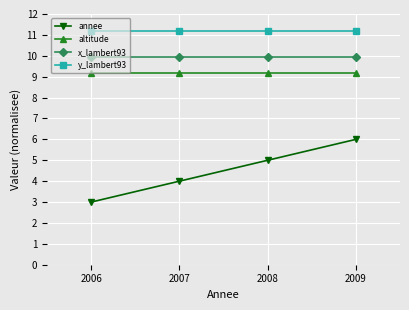

At which label is annee closest to 4?

2007